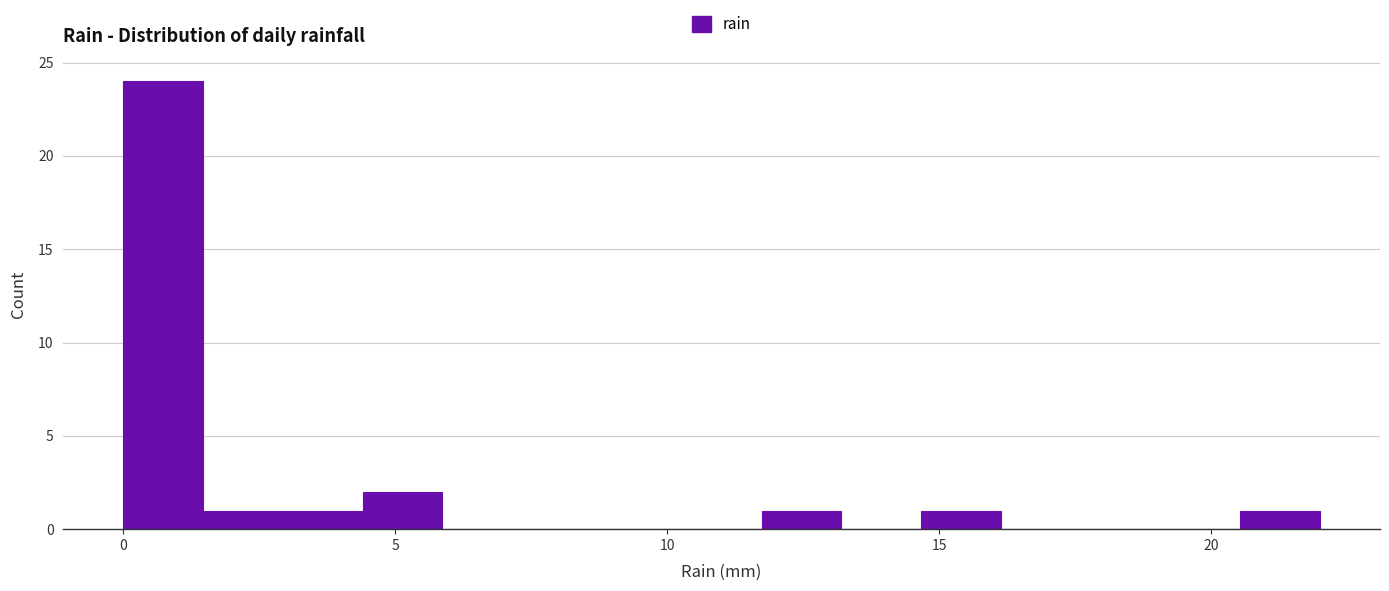

Around what value on the x-axis is the tallest bar? Give the approximate position of its centre, as read against the axis.

0.5